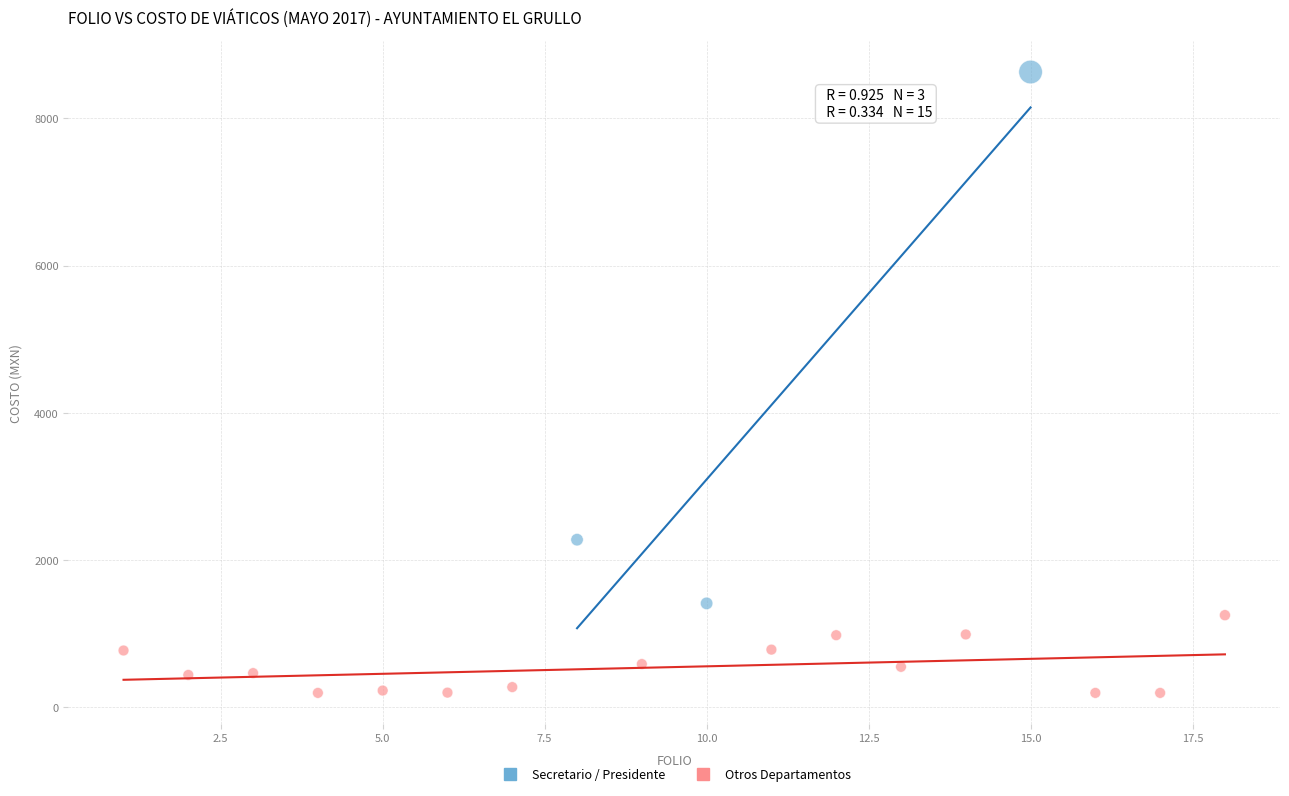

Which series has the widest spread of Y values?

Secretario / Presidente